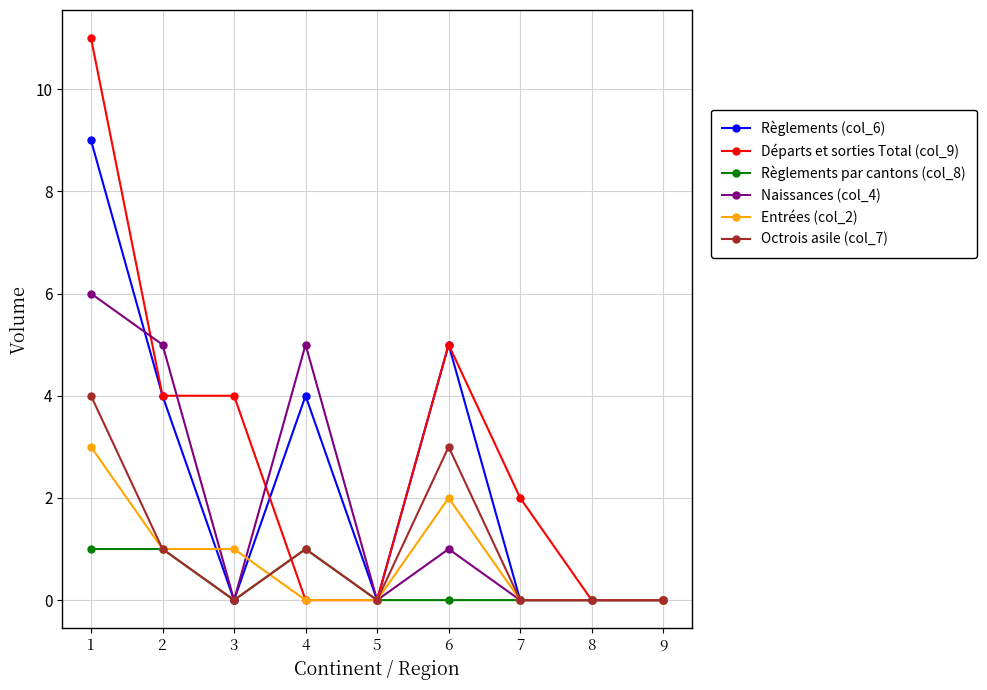

Count the number of categories in the chart.

9